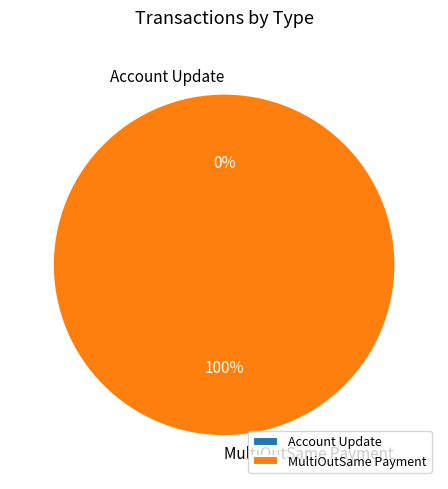

Which category accounts for the majority?

MultiOutSame Payment